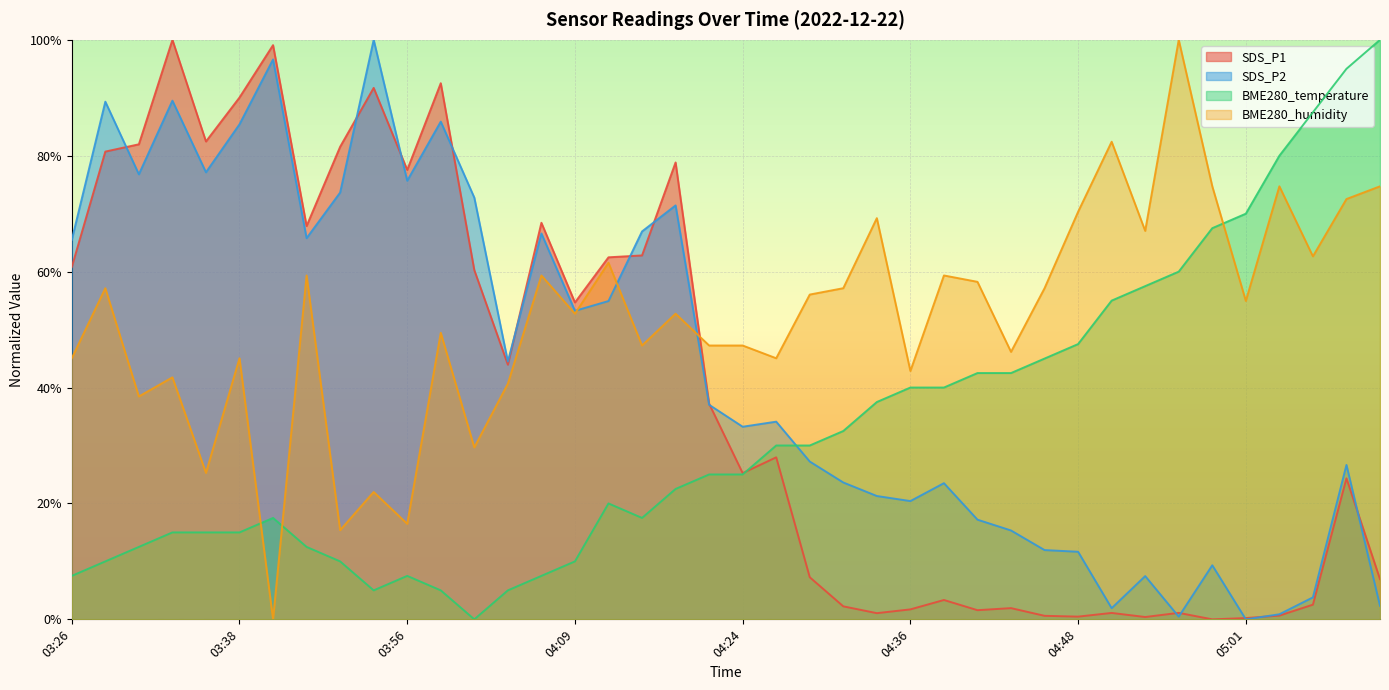

The BME280_temperature series shows 0.5 at 05:06. True or false?

False